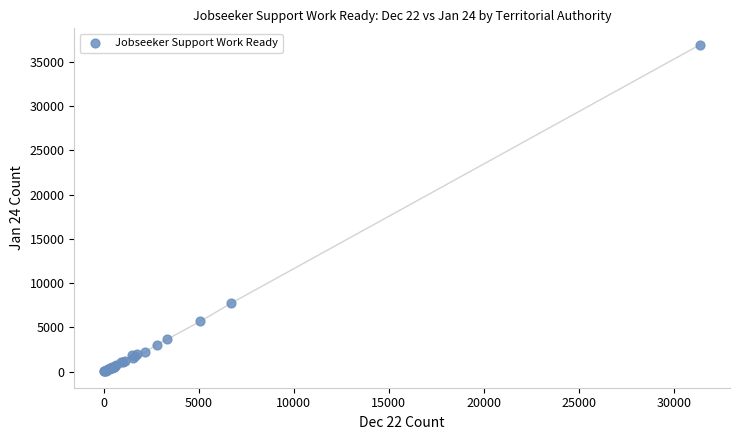

What Y value in the scatter plot is closest to 18490?

7731